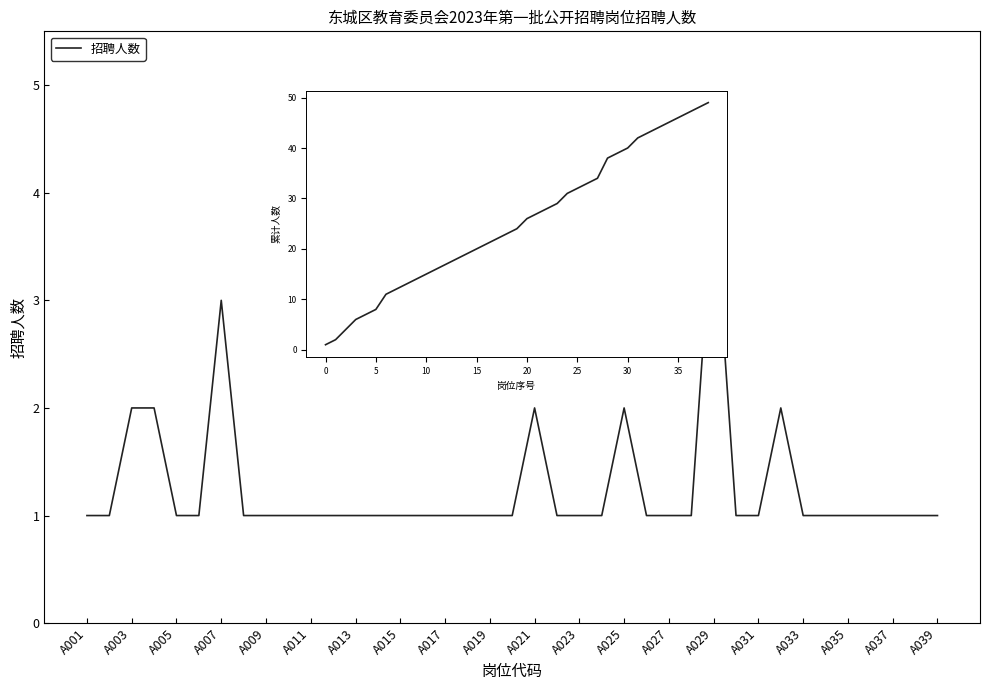

Reading right to left, what are all the values shown in this chart?

1	1	1	1	1	1	1	2	1	1	4	1	1	1	2	1	1	1	2	1	1	1	1	1	1	1	1	1	1	1	1	1	3	1	1	2	2	1	1